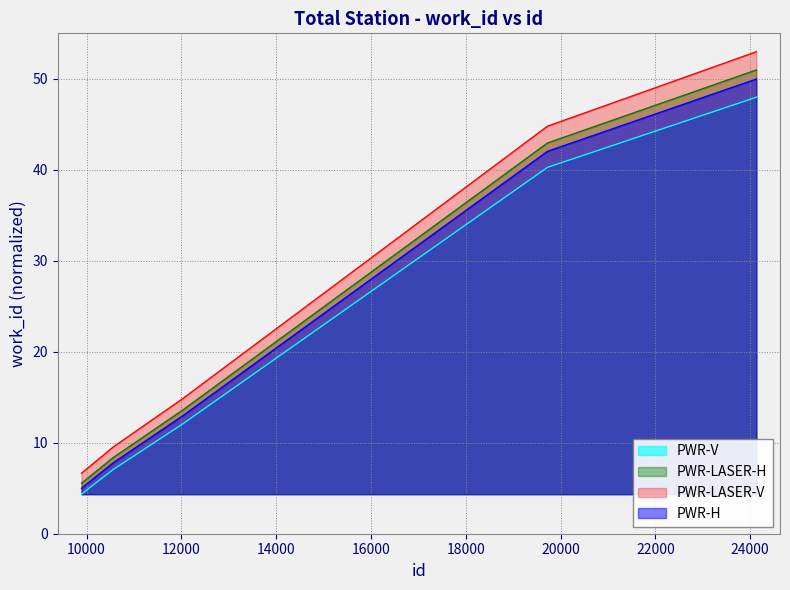

True or false: PWR-LASER-H and PWR-LASER-V intersect in this chart.

False